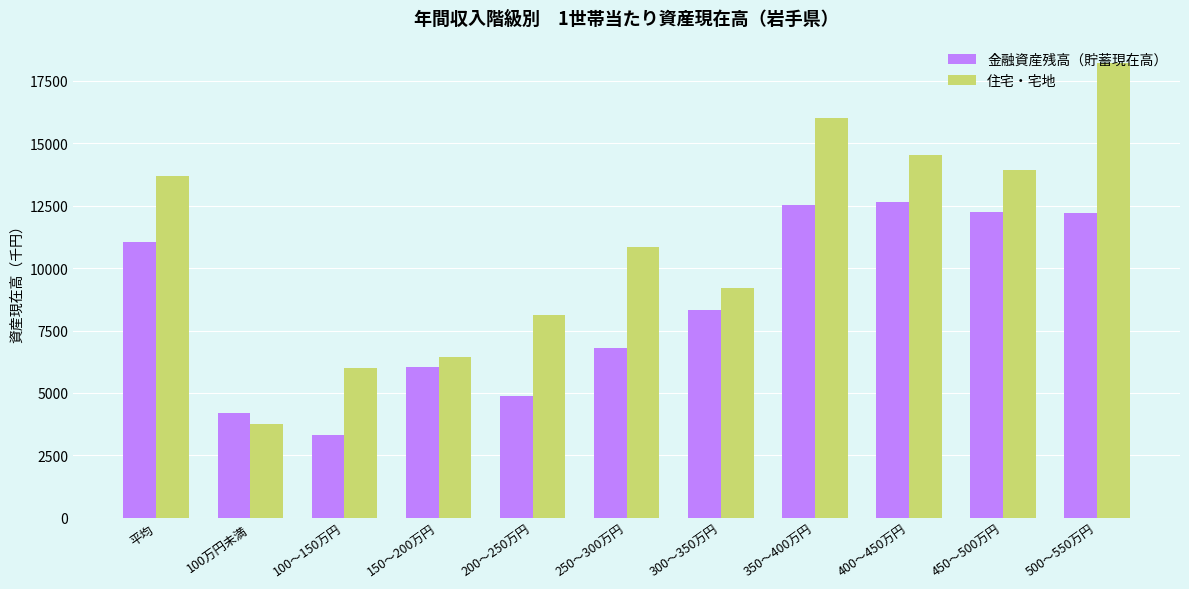

What value does the 金融資産残高（貯蓄現在高） series have at 200～250万円?

4893